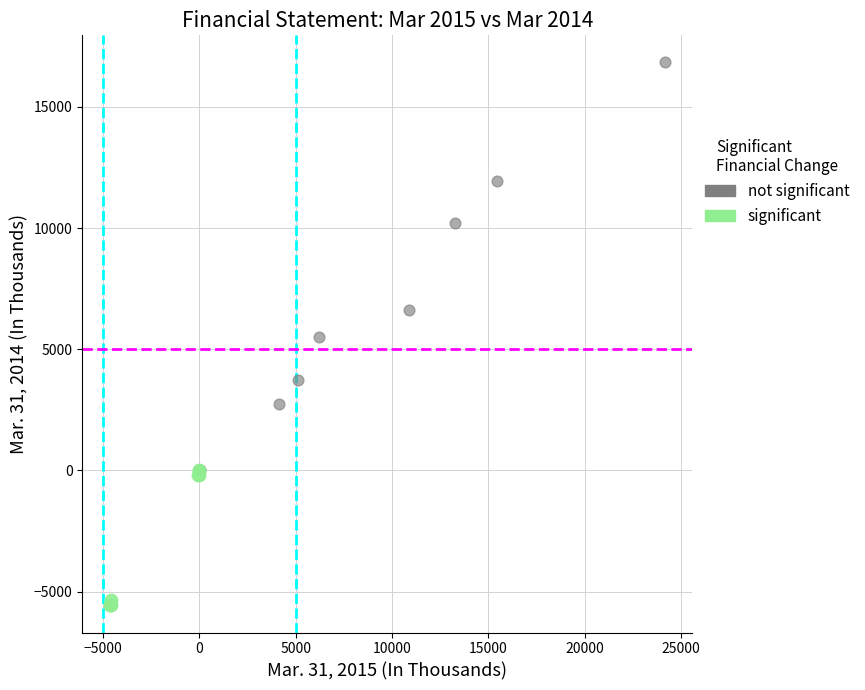

Which series has the widest spread of Y values?

not significant